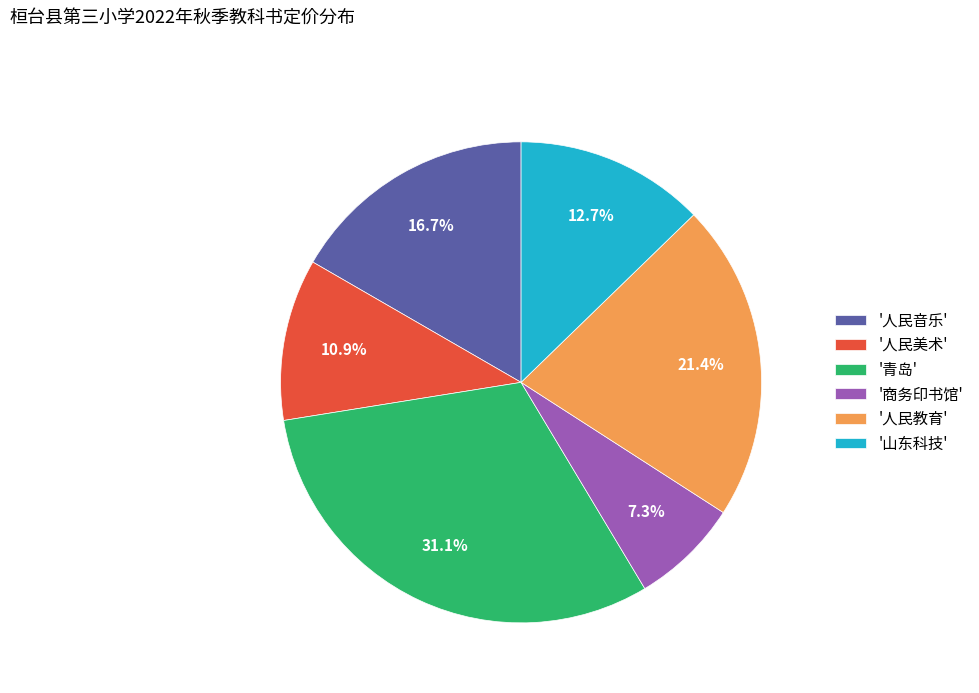

Does '人民美术' represent more than half of the total?

No